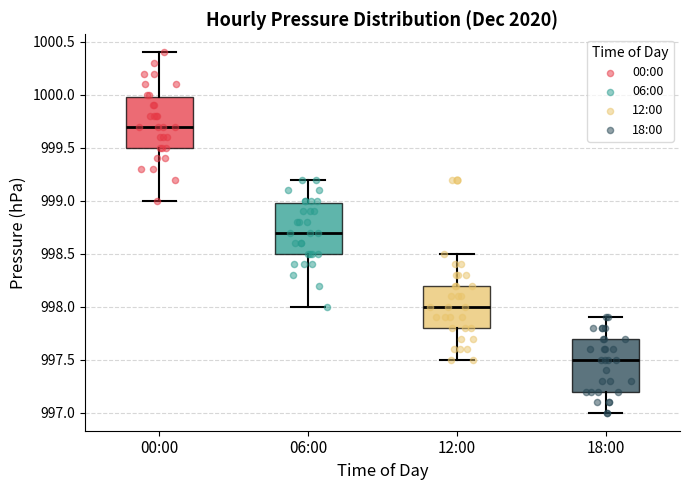

Reading left to right, read every box against the y-axis: the position of its median line, the range the box covers, and the ends of its whiskers. The values are not printed on the chart, so give them approximately, as read against the axis.

00:00: median 999.7, box 999.5 to 1000.0, whiskers 999.0 to 1000.4
06:00: median 998.7, box 998.5 to 999.0, whiskers 998.0 to 999.2
12:00: median 998.0, box 997.8 to 998.2, whiskers 997.5 to 998.5
18:00: median 997.5, box 997.2 to 997.7, whiskers 997.0 to 997.9